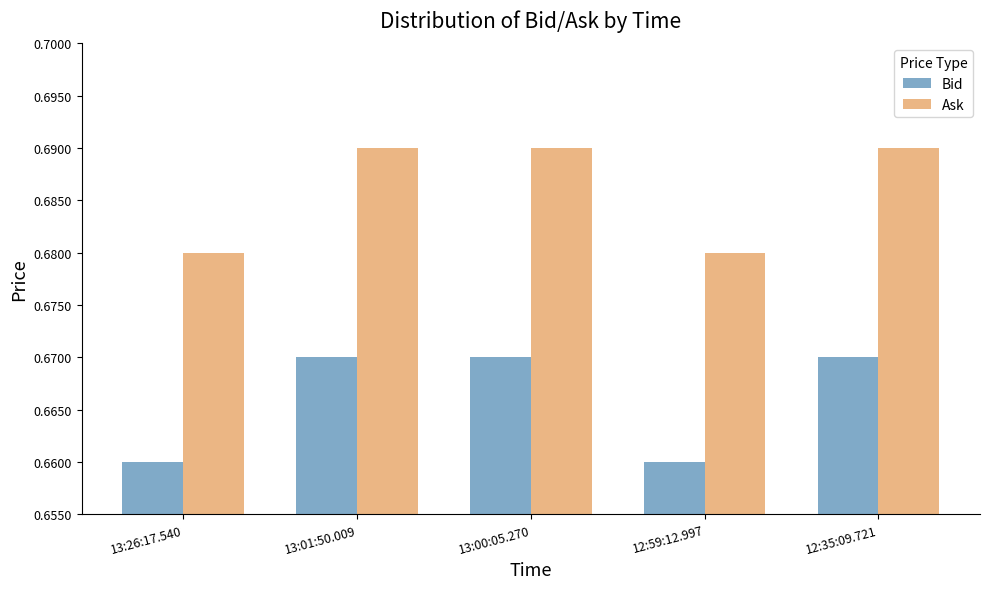

What is the total value across all series at 13:00:05.270?

1.4